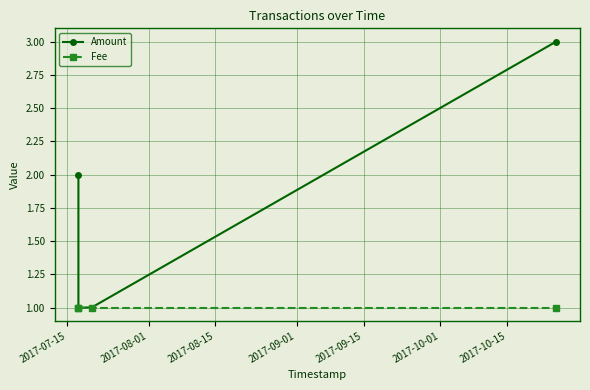

What is the approximate value of Fee at 2017-08-15?

1